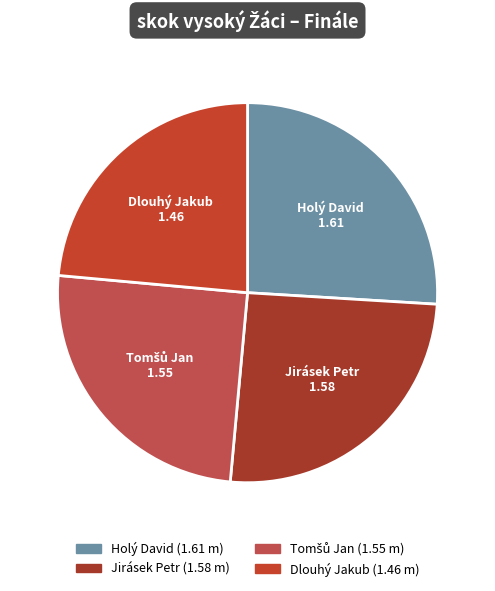

How many segments does this pie chart have?

4